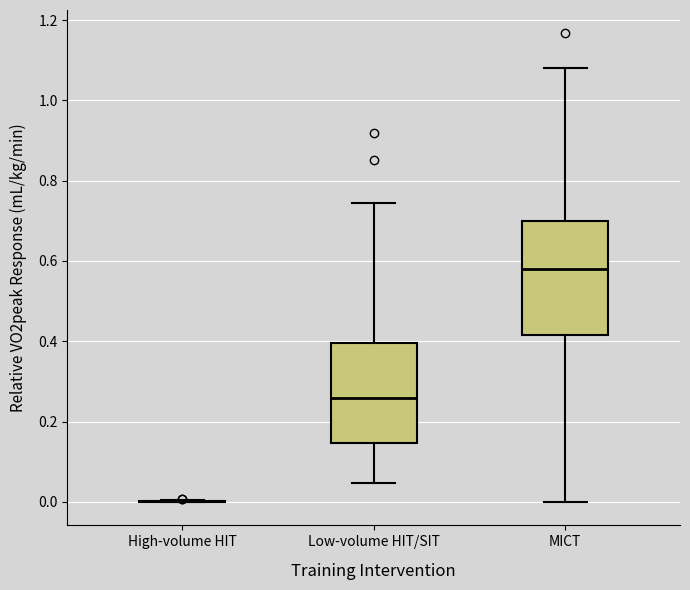

Which box is the tallest, from its lower edge to its upper edge?

MICT